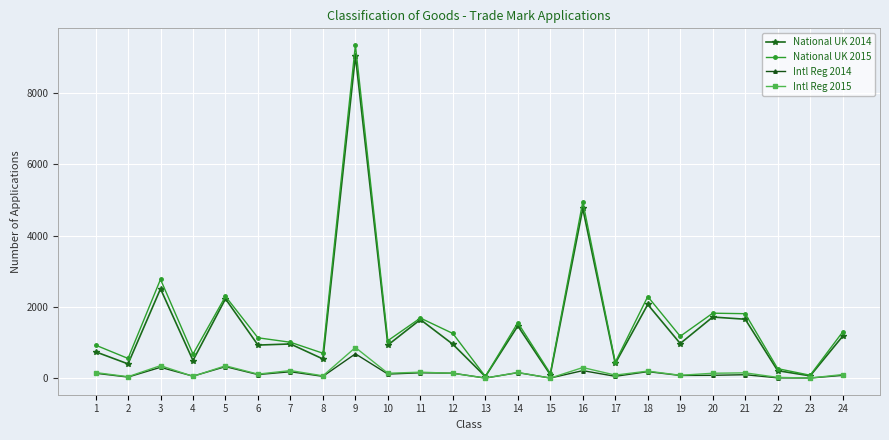

What is the difference between the second highest and second lowest values in the National UK 2015 series?

4857